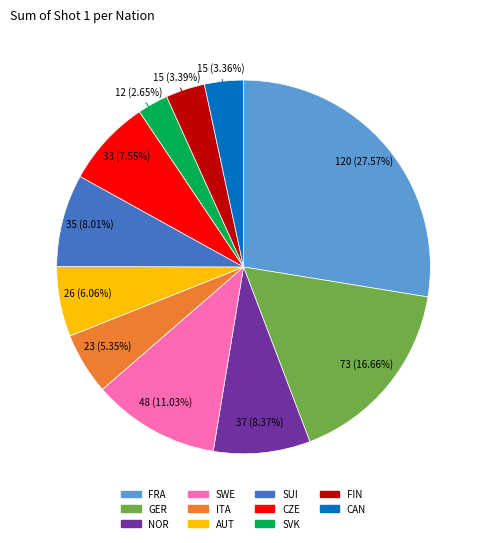

Is it true that CAN is 4% of the pie?

False